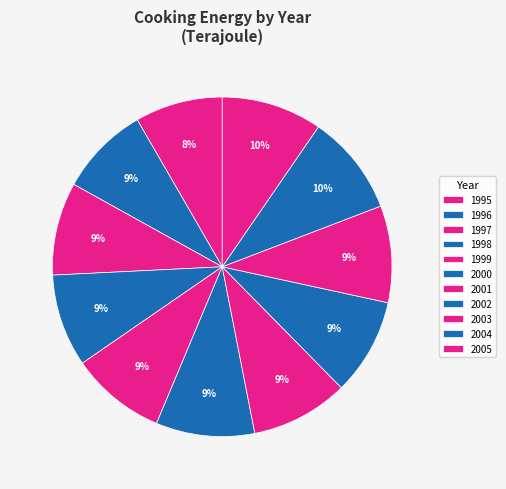

Does 2004 account for over 50% of the chart?

No